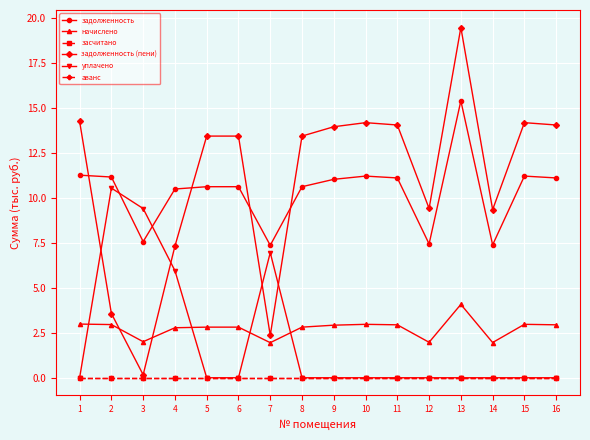

At which category does начислено reach its first local valley?

3